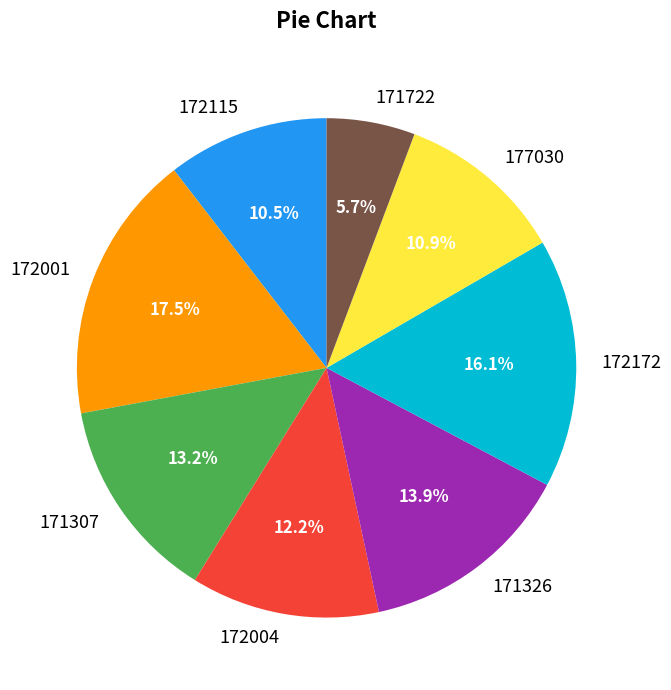

How many segments does this pie chart have?

8